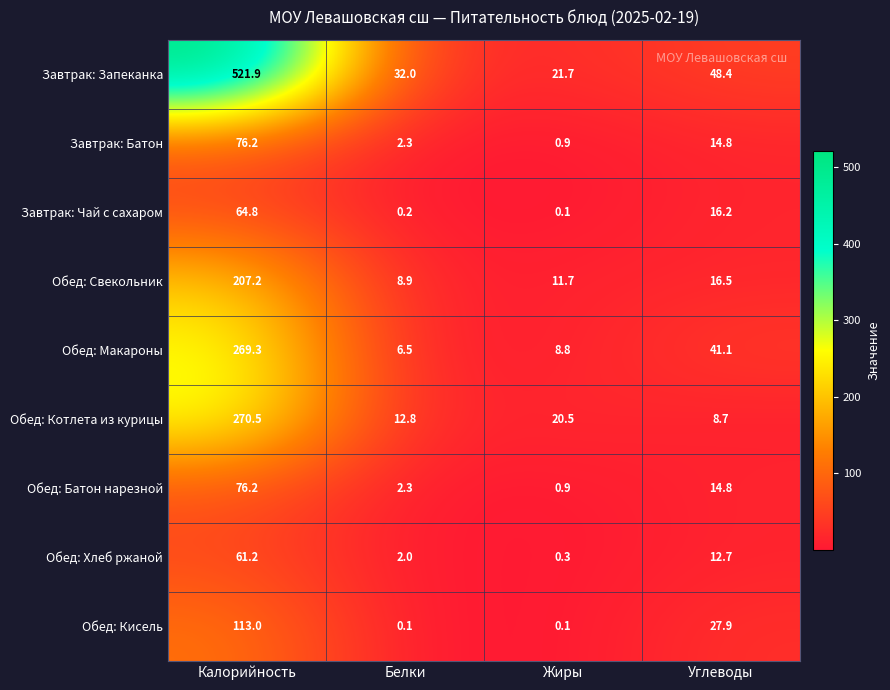

At which label does Обед: Хлеб ржаной first exceed 12?

Калорийность